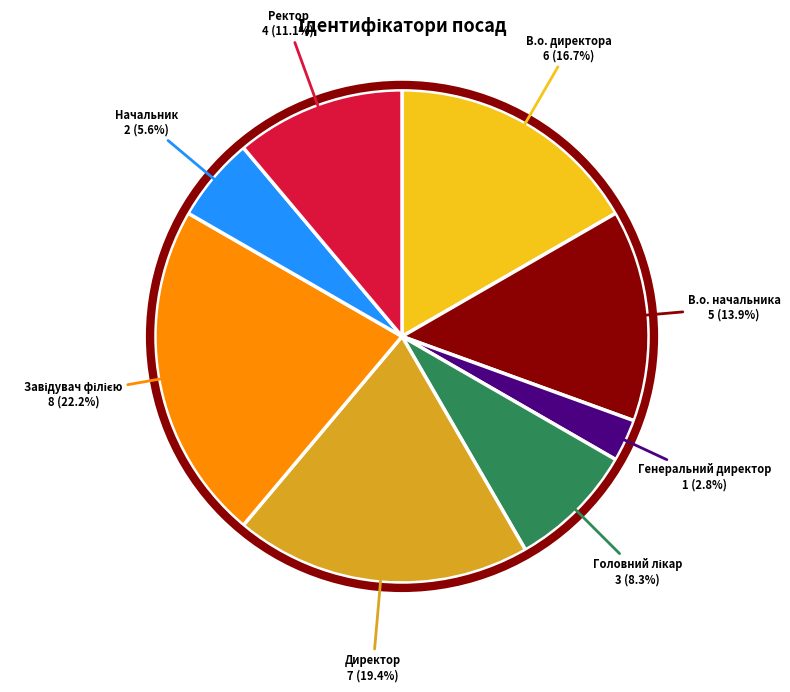

To the nearest percent, what portion does В.о. начальника represent?

14%